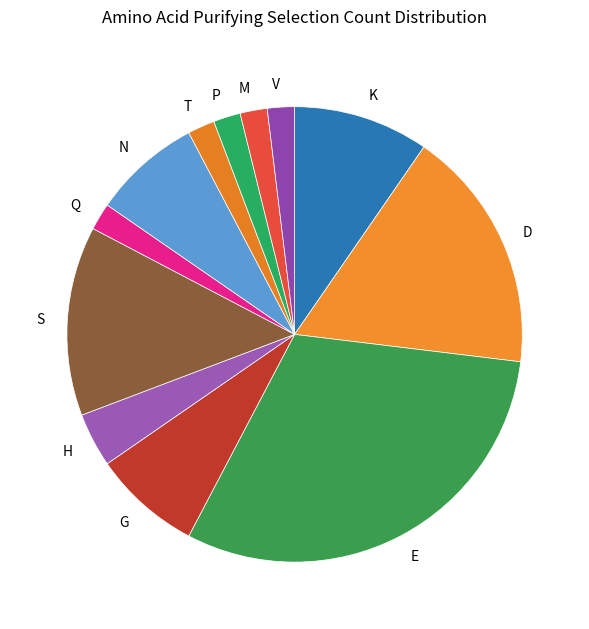

How many slices are in this pie chart?

12